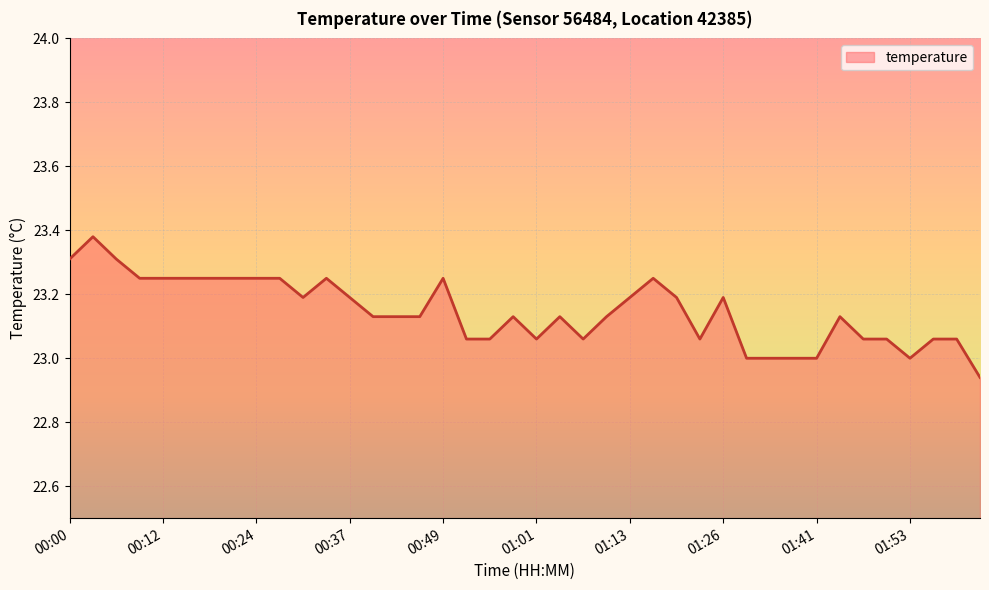

Reading left to right, extract all data points from this chart.

23.3	23.4	23.3	23.2	23.2	23.2	23.2	23.2	23.2	23.2	23.2	23.2	23.2	23.1	23.1	23.1	23.2	23.1	23.1	23.1	23.1	23.1	23.1	23.1	23.2	23.2	23.2	23.1	23.2	23.0	23.0	23.0	23.0	23.1	23.1	23.1	23.0	23.1	23.1	22.9